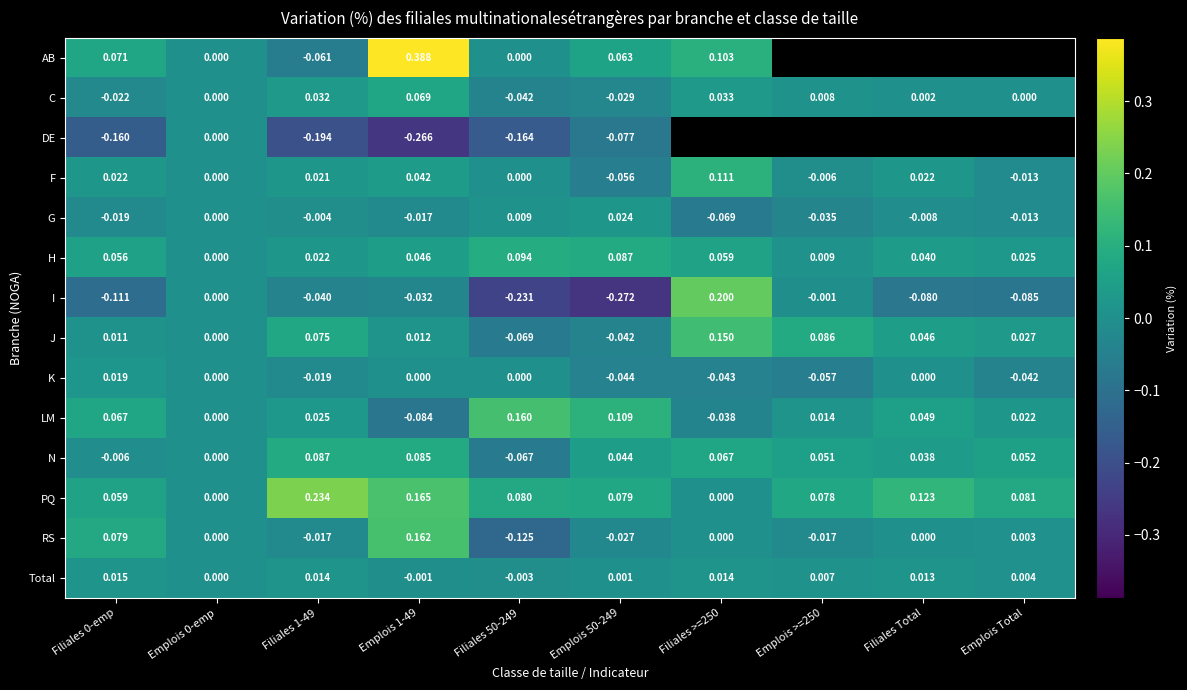

At Emplois 1-49, list the series in order from largest to smallest.

AB, PQ, RS, N, C, H, F, J, K, Total, G, I, LM, DE